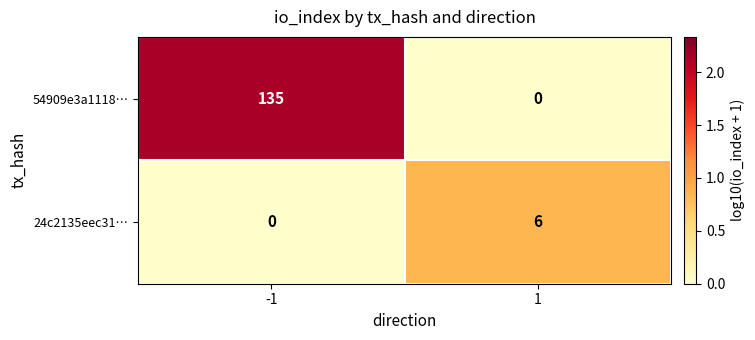

List the series in order of their peak value, lowest first.

24c2135eec31…, 54909e3a1118…